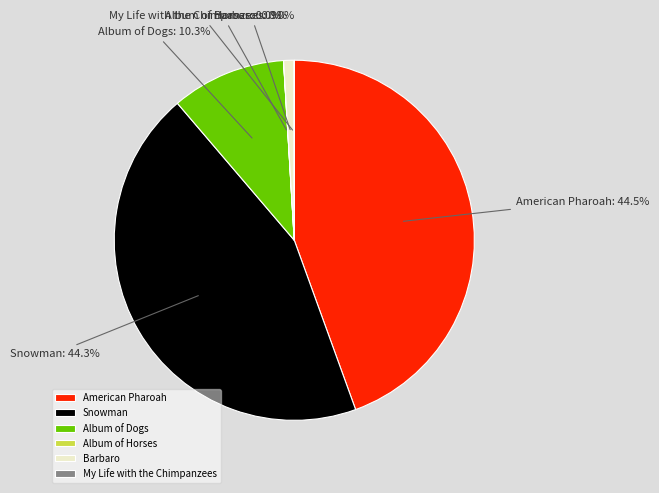

Combined, what portion of the pie is Barbaro and Album of Dogs?

11.2%